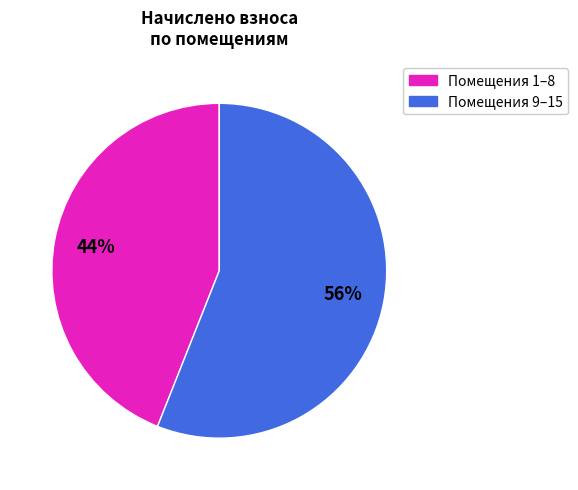

Does any single category account for the majority?

Yes